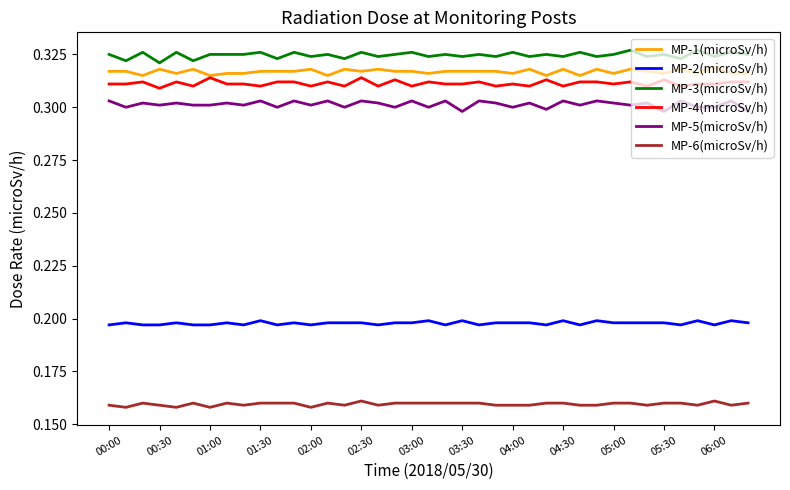

Which series has the largest total across all categories?

MP-3(microSv/h)